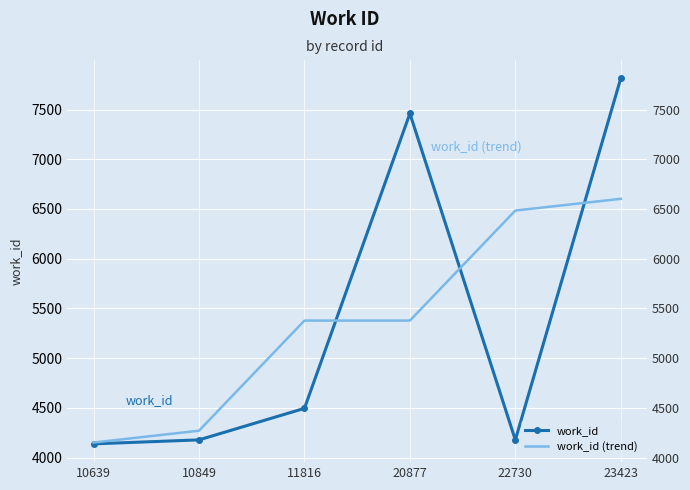

What is the value of the work_id (trend) point at the 3rd from the left?

5377.7